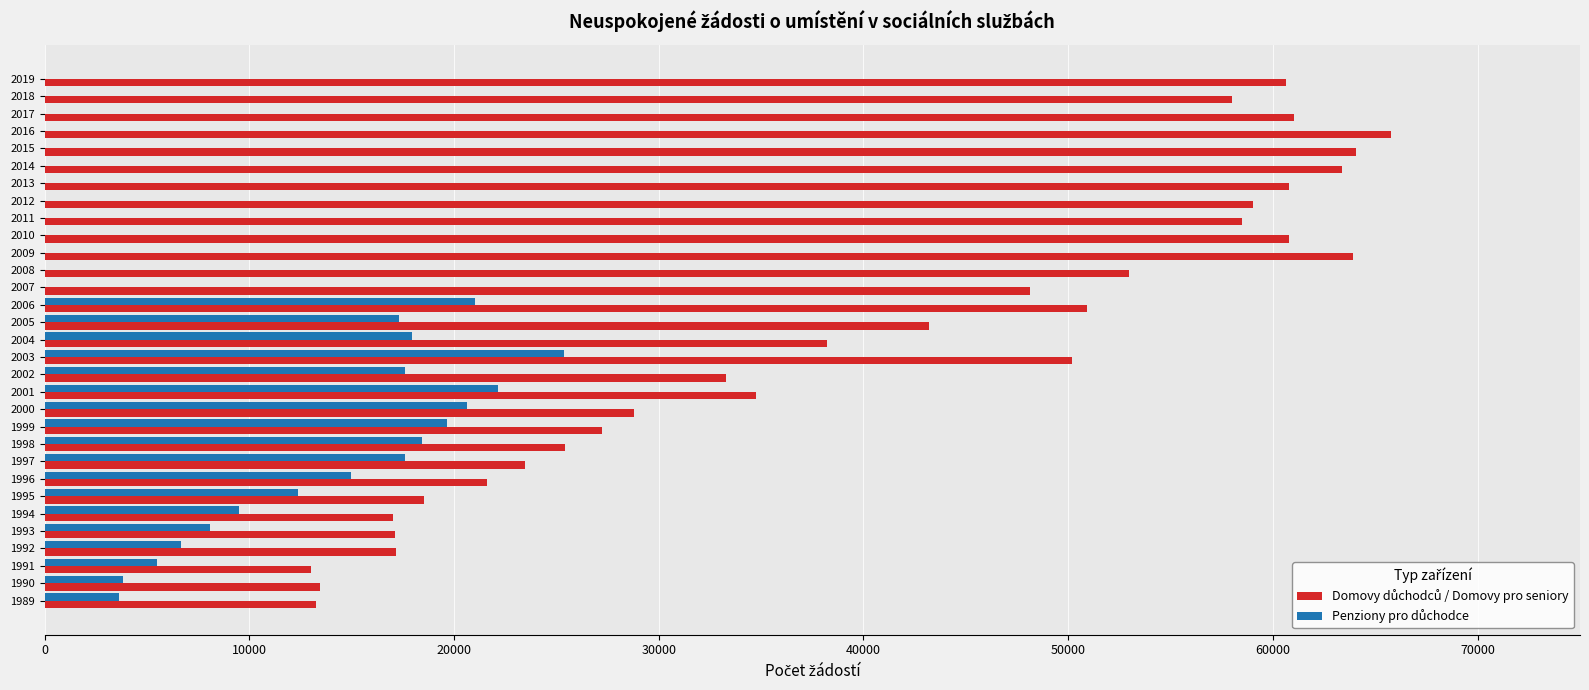

What is the total value across all series at 2015?

64058